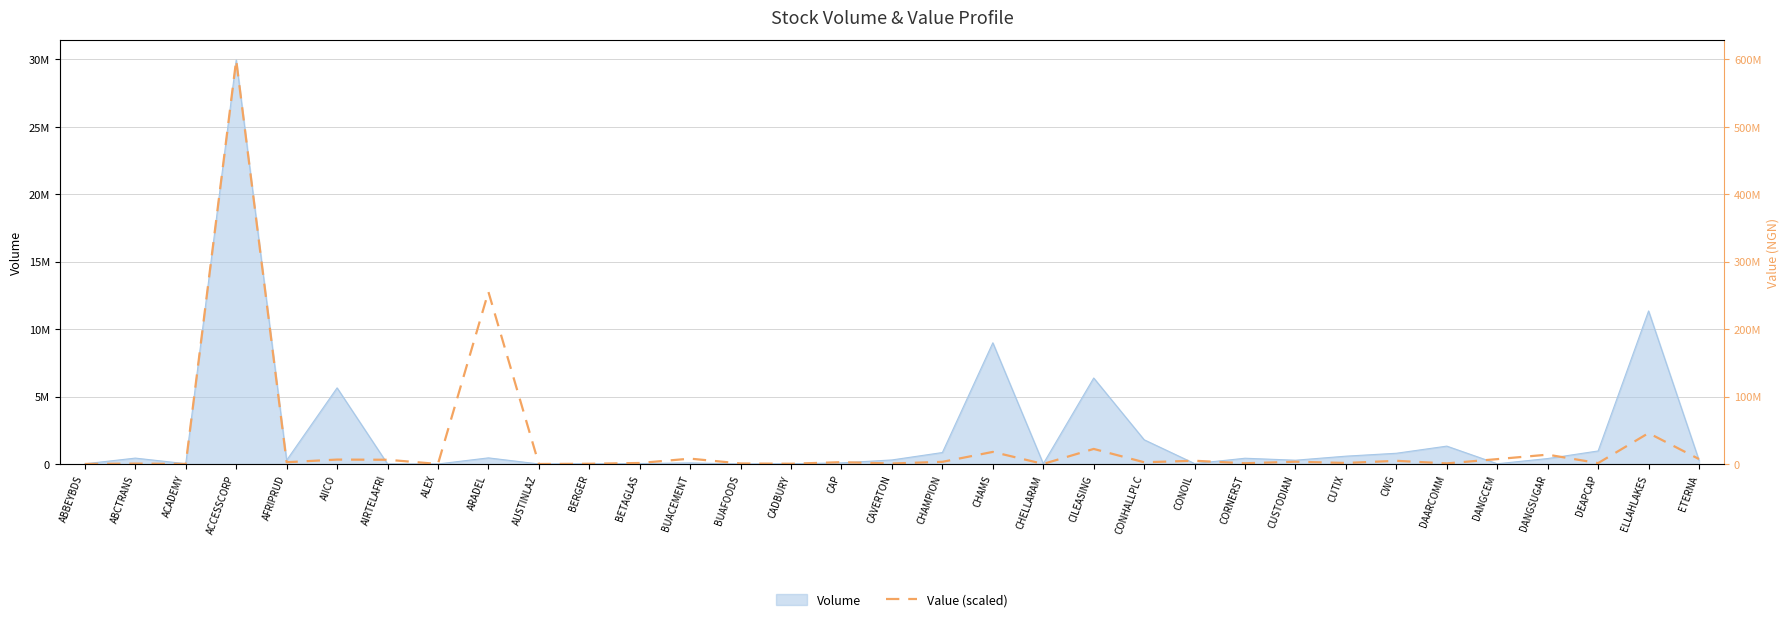

How many data points are above 130620?

17